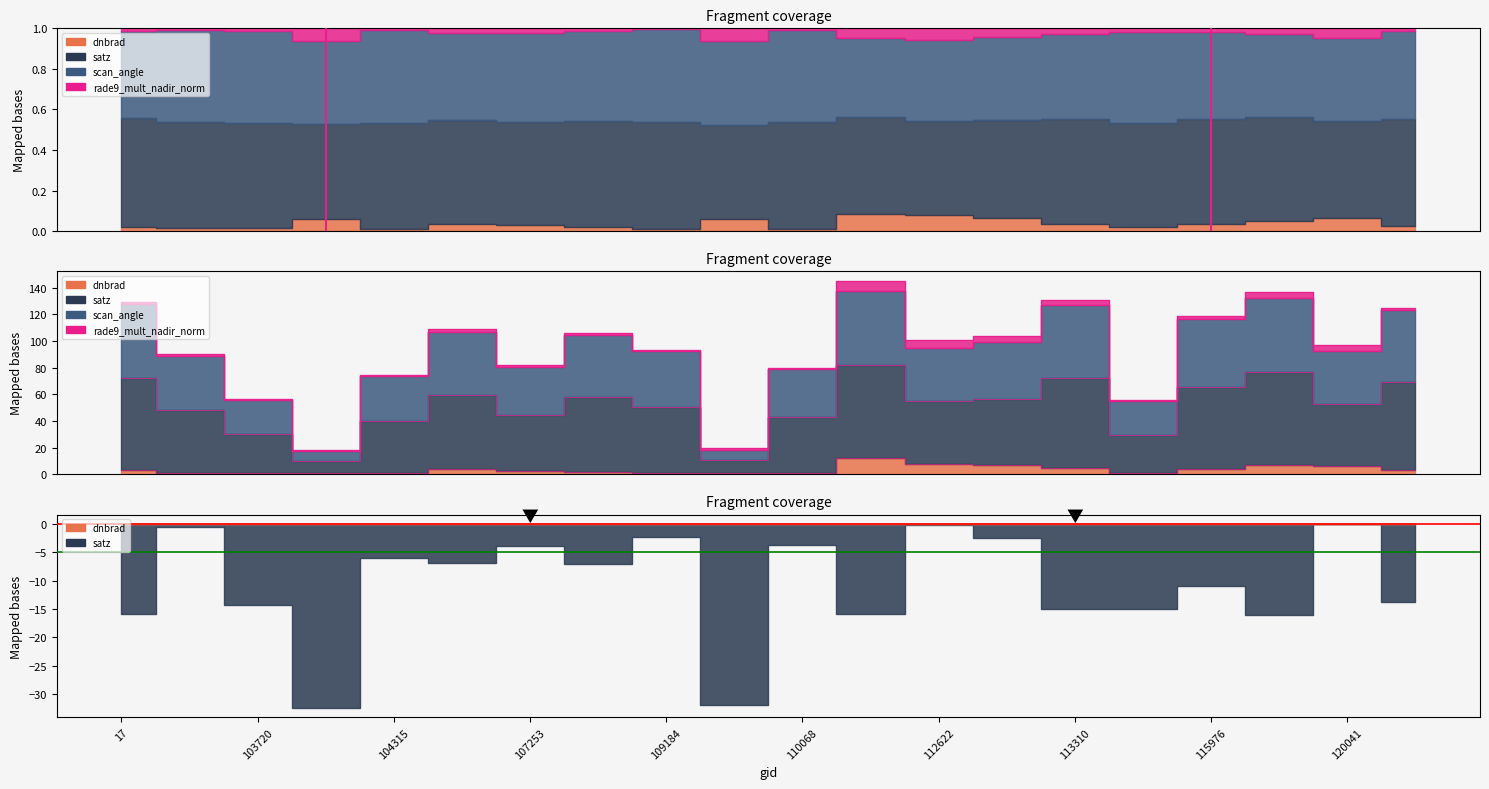

Where is the first local maximum for scan_angle?

105602